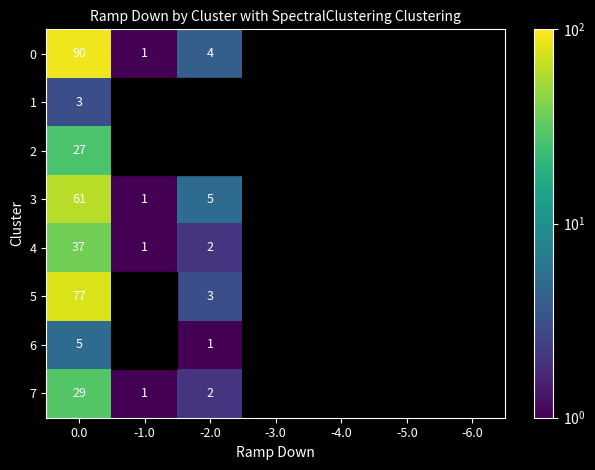

Is the value of 0 at -2.0 greater than the value of 3 at -1.0?

Yes